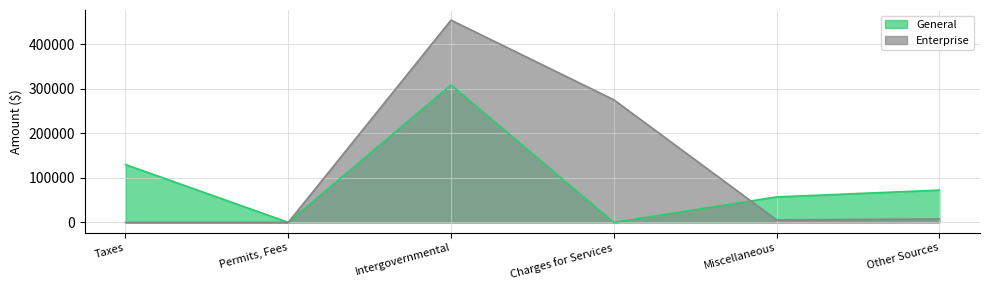

List the labels in order of General value, largest first.

Intergovernmental, Taxes, Other Sources, Miscellaneous, Permits, Fees, Charges for Services